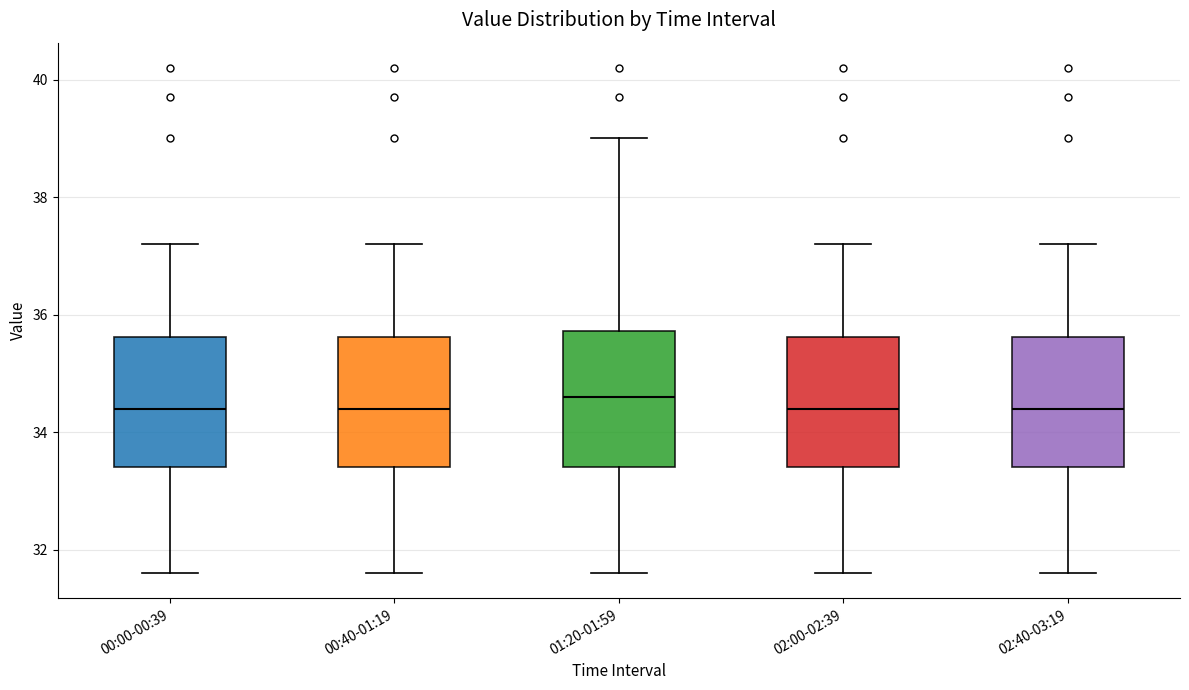

Reading left to right, read every box against the y-axis: the position of its median line, the range the box covers, and the ends of its whiskers. The values are not printed on the chart, so give them approximately, as read against the axis.

00:00-00:39: median 34.4, box 33.4 to 35.6, whiskers 31.6 to 37.2
00:40-01:19: median 34.4, box 33.4 to 35.6, whiskers 31.6 to 37.2
01:20-01:59: median 34.6, box 33.4 to 35.8, whiskers 31.6 to 39.0
02:00-02:39: median 34.4, box 33.4 to 35.6, whiskers 31.6 to 37.2
02:40-03:19: median 34.4, box 33.4 to 35.6, whiskers 31.6 to 37.2